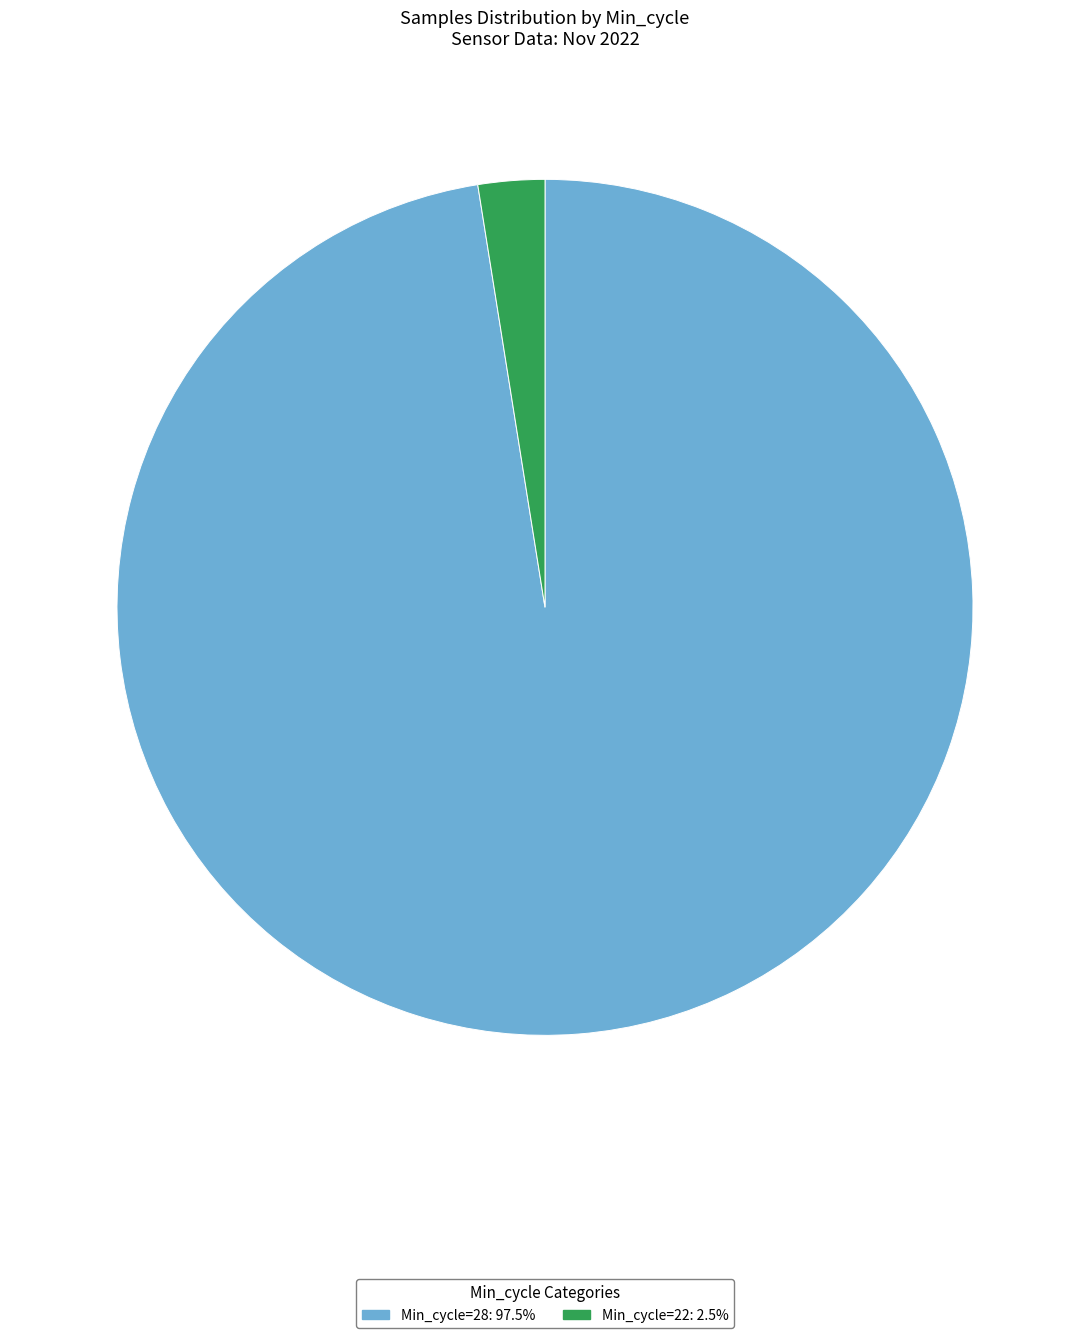

Is there any slice that represents more than half of the pie?

Yes